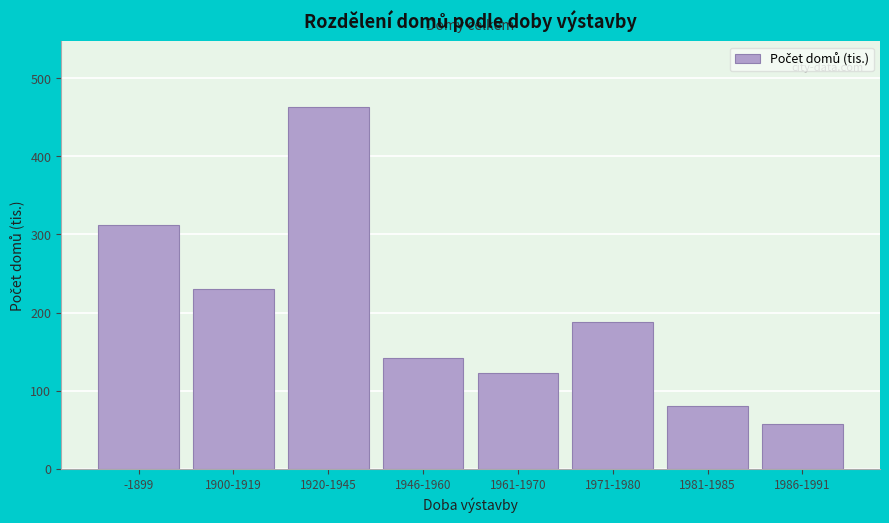

Reading right to left, extract all data points from this chart.

58.1	80.0	187.6	122.4	142.4	463.5	229.8	312.0